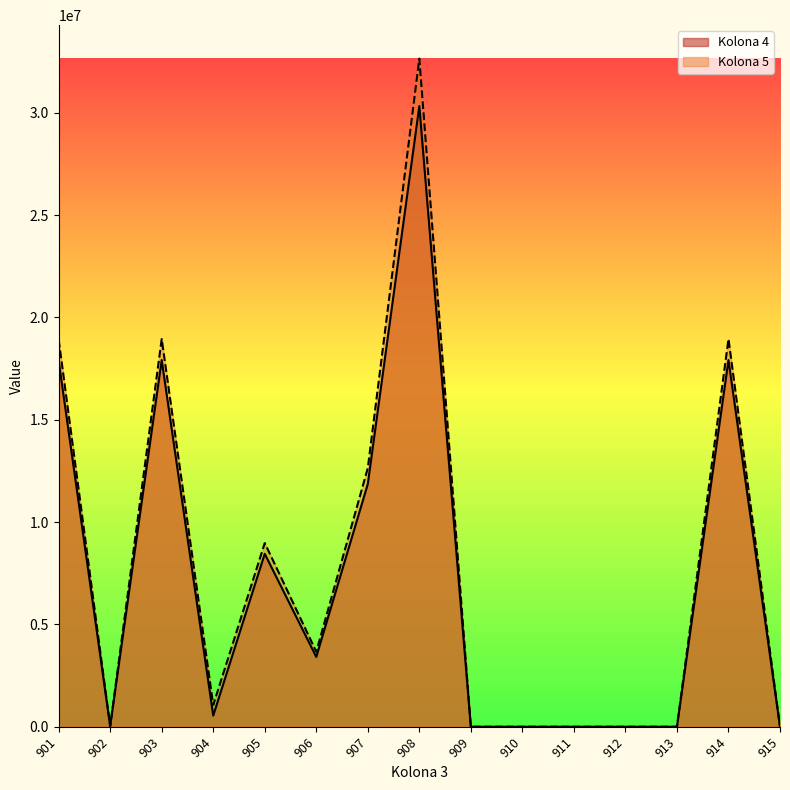

Count the number of data series in this chart.

2